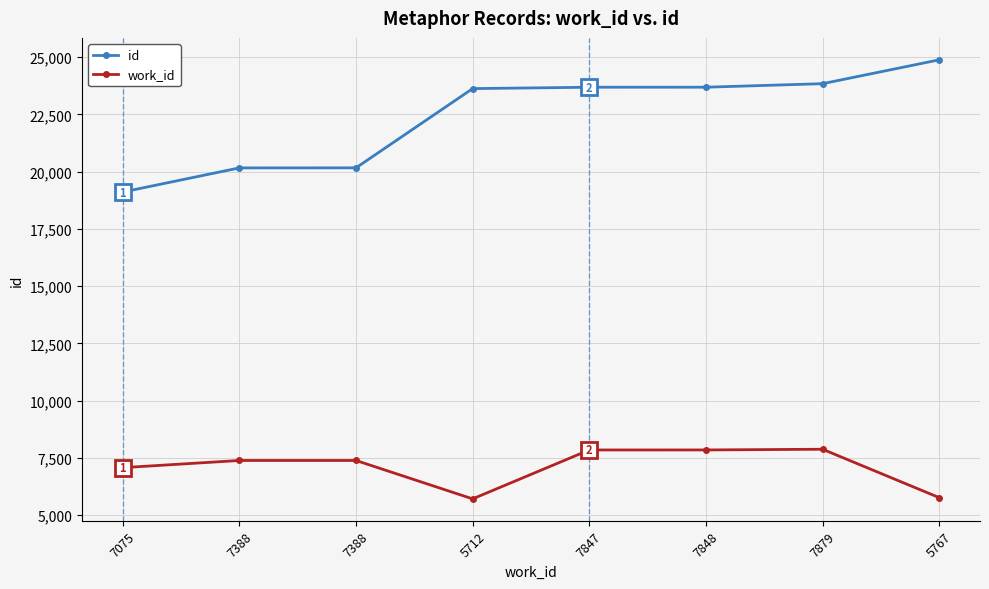

What is the difference between the maximum and minimum values in the id series?

5772